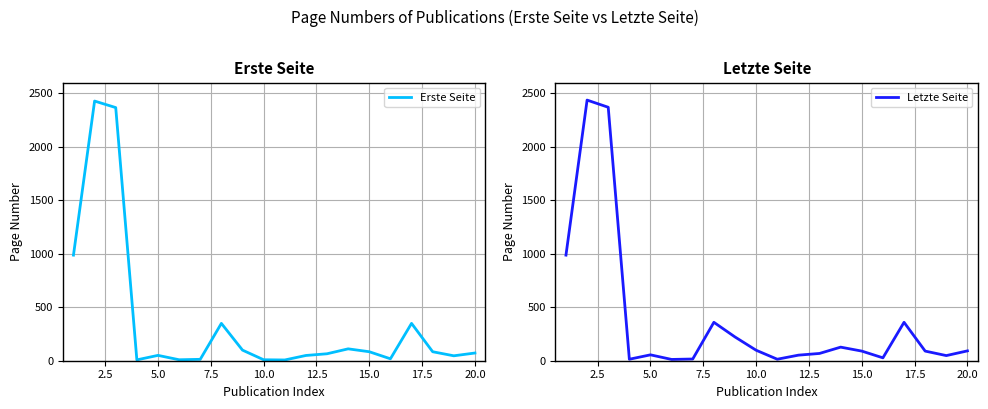

True or false: Erste Seite and Letzte Seite intersect in this chart.

False